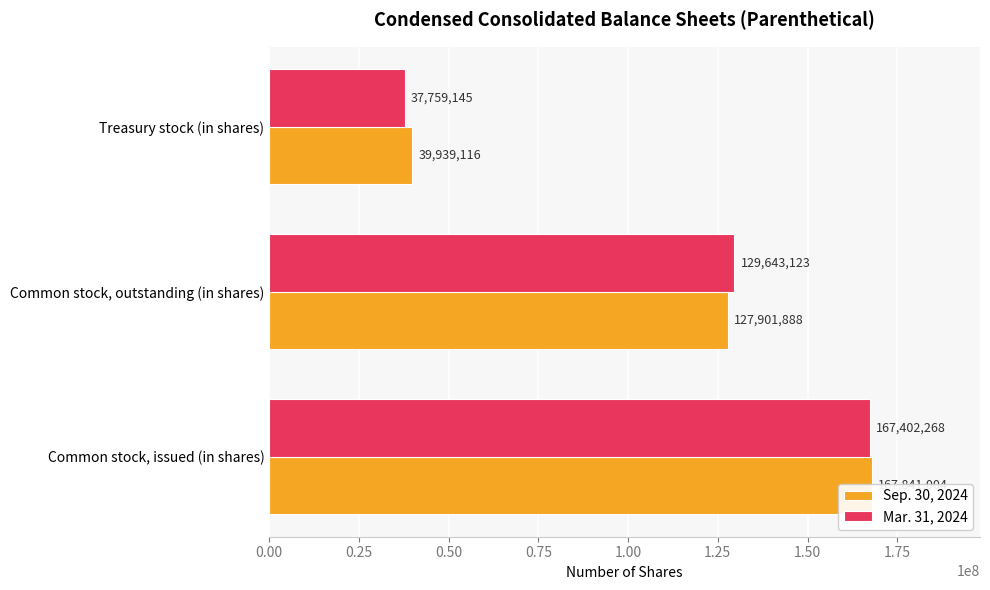

What is the difference between the Mar. 31, 2024 values at 0.00 and 0.25?

37759145